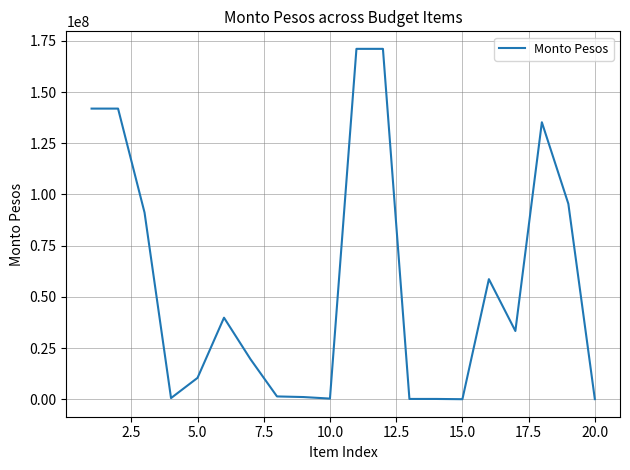

What is the greatest value displayed?

171094445